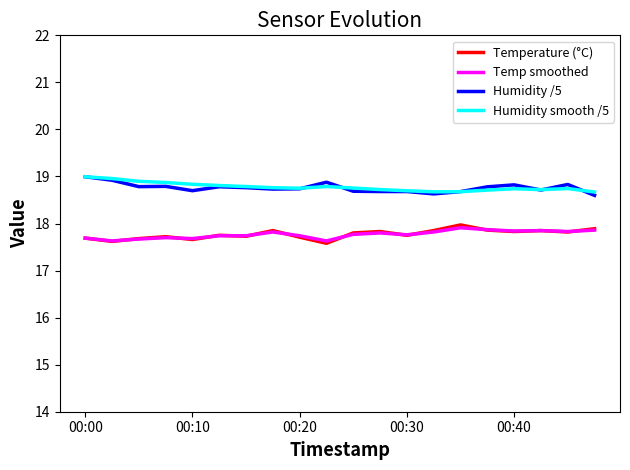

What is the lowest value of the Humidity /5 series?

18.6